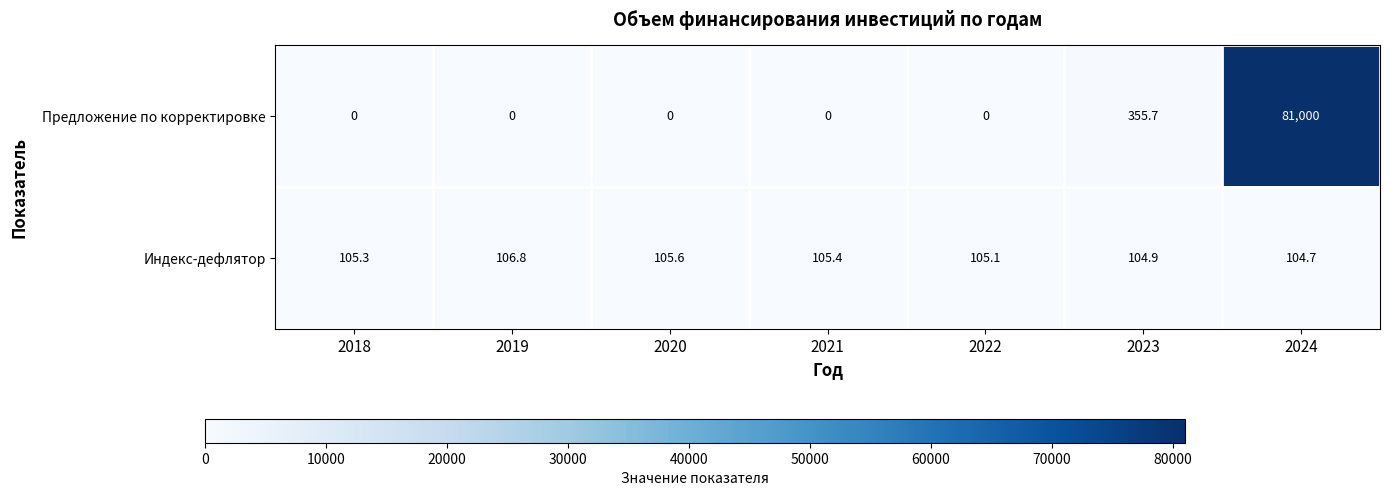

At which category is the sum across all series the highest?

2024